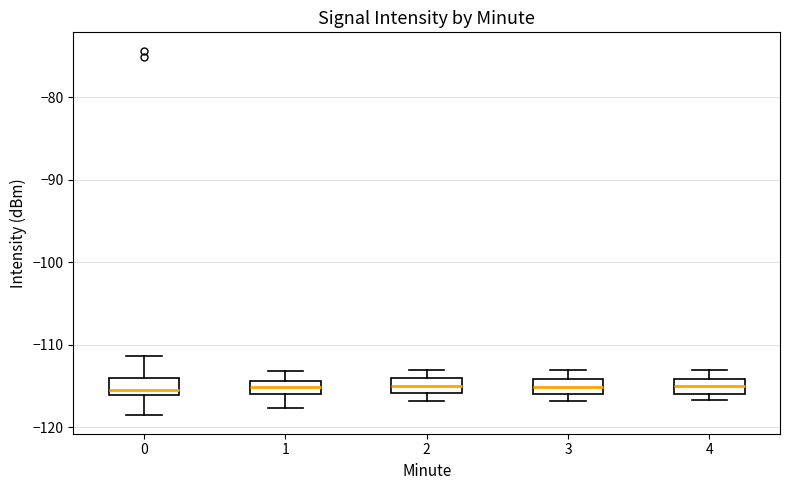

Reading left to right, read every box against the y-axis: the position of its median line, the range the box covers, and the ends of its whiskers. The values are not printed on the chart, so give them approximately, as read against the axis.

0: median -115, box -116 to -114, whiskers -119 to -111
1: median -115, box -116 to -114, whiskers -118 to -113
2: median -115, box -116 to -114, whiskers -117 to -113
3: median -115, box -116 to -114, whiskers -117 to -113
4: median -115, box -116 to -114, whiskers -117 to -113